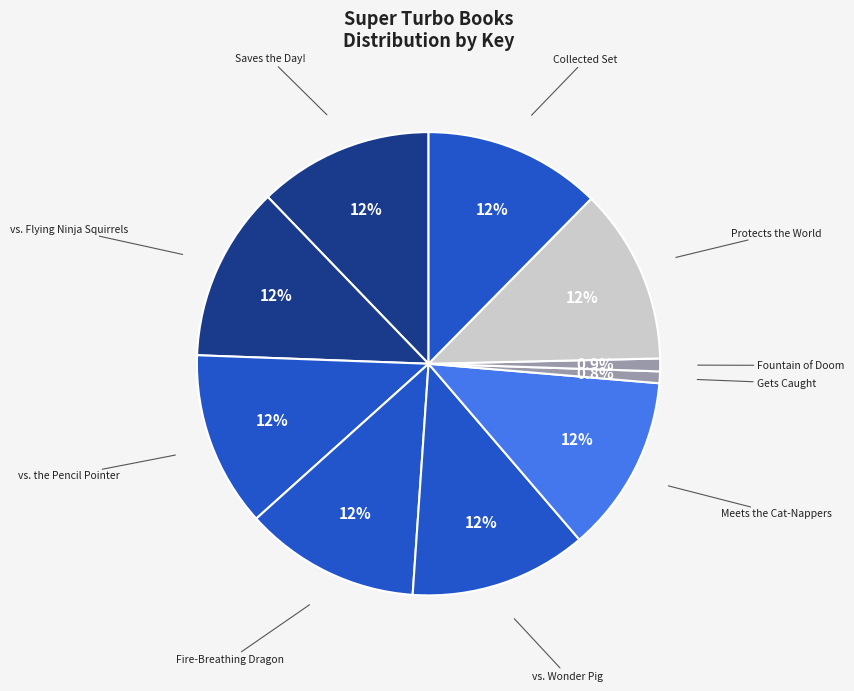

Combined, do Gets Caught and vs. Flying Ninja Squirrels account for over 50%?

No